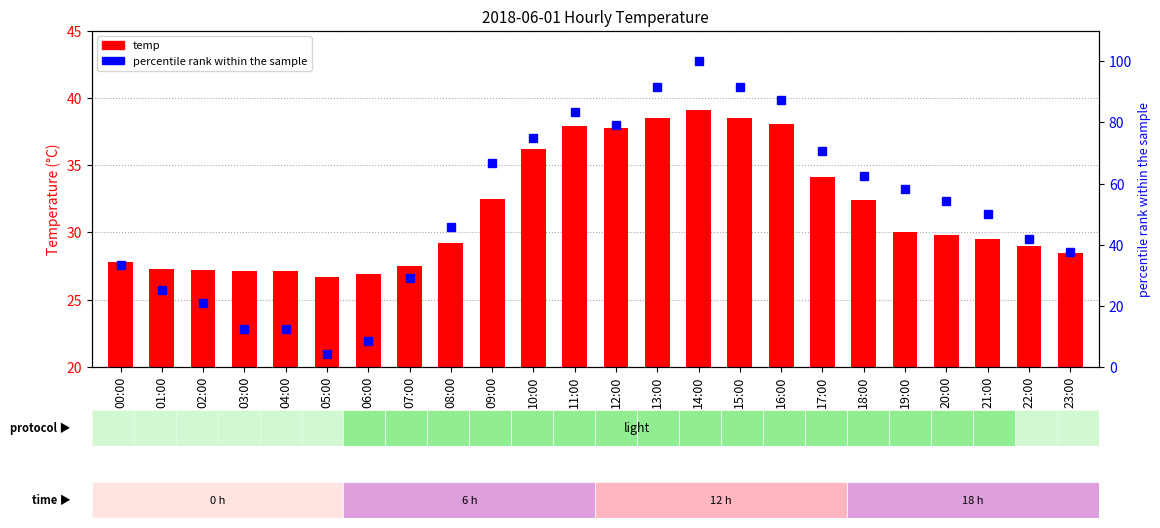

How many groups of bars are there?

24